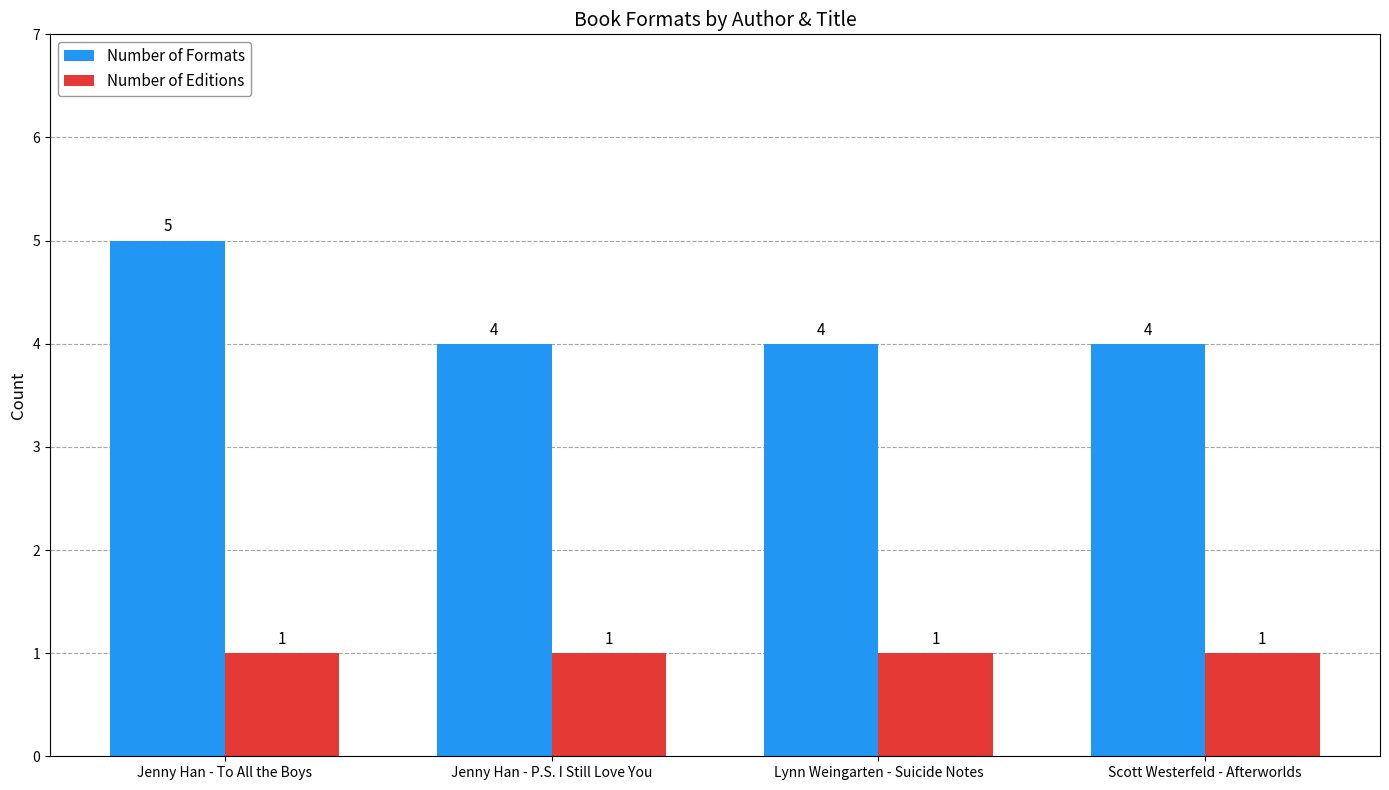

What are all the series names shown in the legend?

Number of Formats, Number of Editions